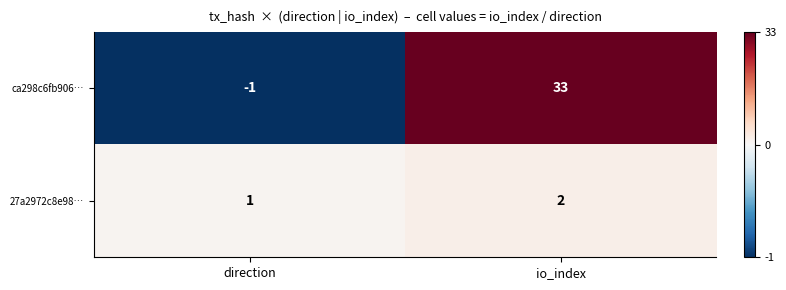

Which series has the widest spread of values?

ca298c6fb906…